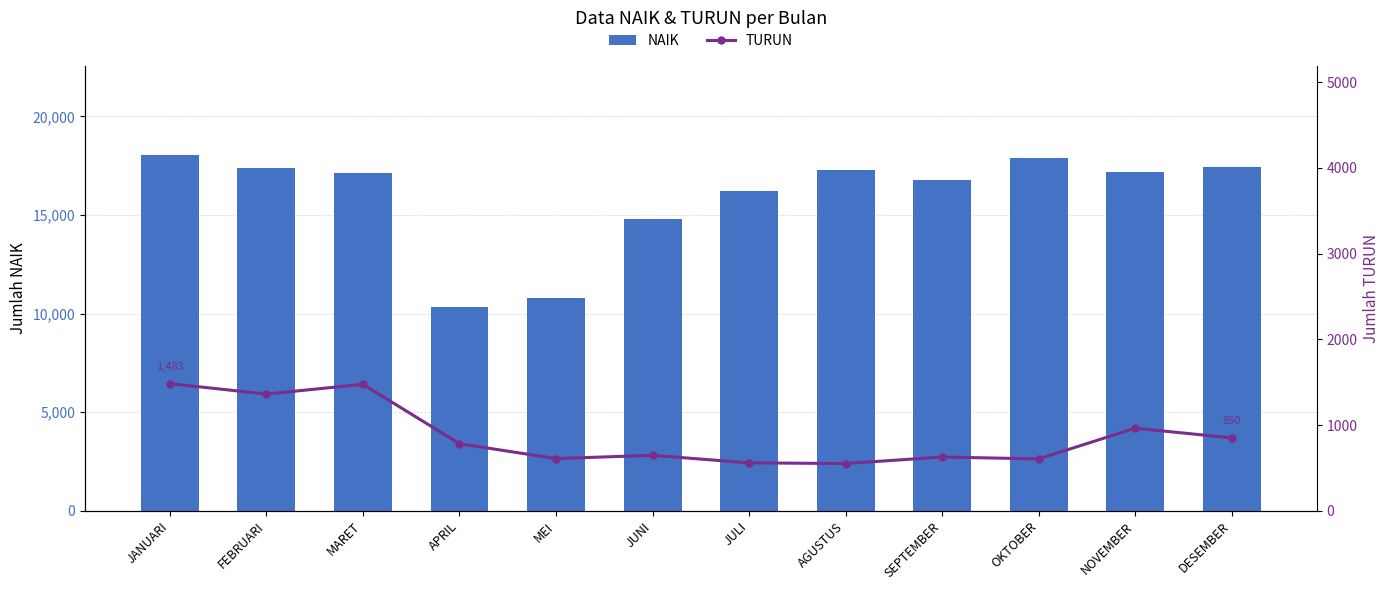

Reading right to left, what are all the values shown in this chart?

NAIK: DESEMBER=17449	NOVEMBER=17170	OKTOBER=17866	SEPTEMBER=16767	AGUSTUS=17284	JULI=16226	JUNI=14808	MEI=10804	APRIL=10346	MARET=17143	FEBRUARI=17406	JANUARI=18057
TURUN: DESEMBER=850	NOVEMBER=963	OKTOBER=605	SEPTEMBER=627	AGUSTUS=551	JULI=559	JUNI=647	MEI=609	APRIL=782	MARET=1475	FEBRUARI=1361	JANUARI=1483